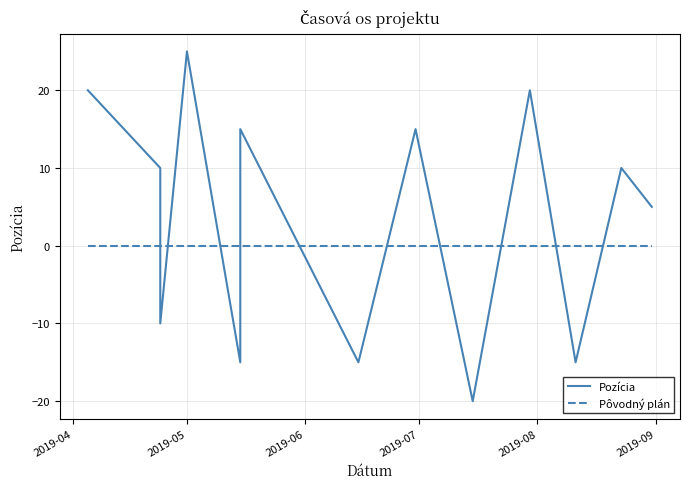

What are all the series names shown in the legend?

Pozícia, Pôvodný plán